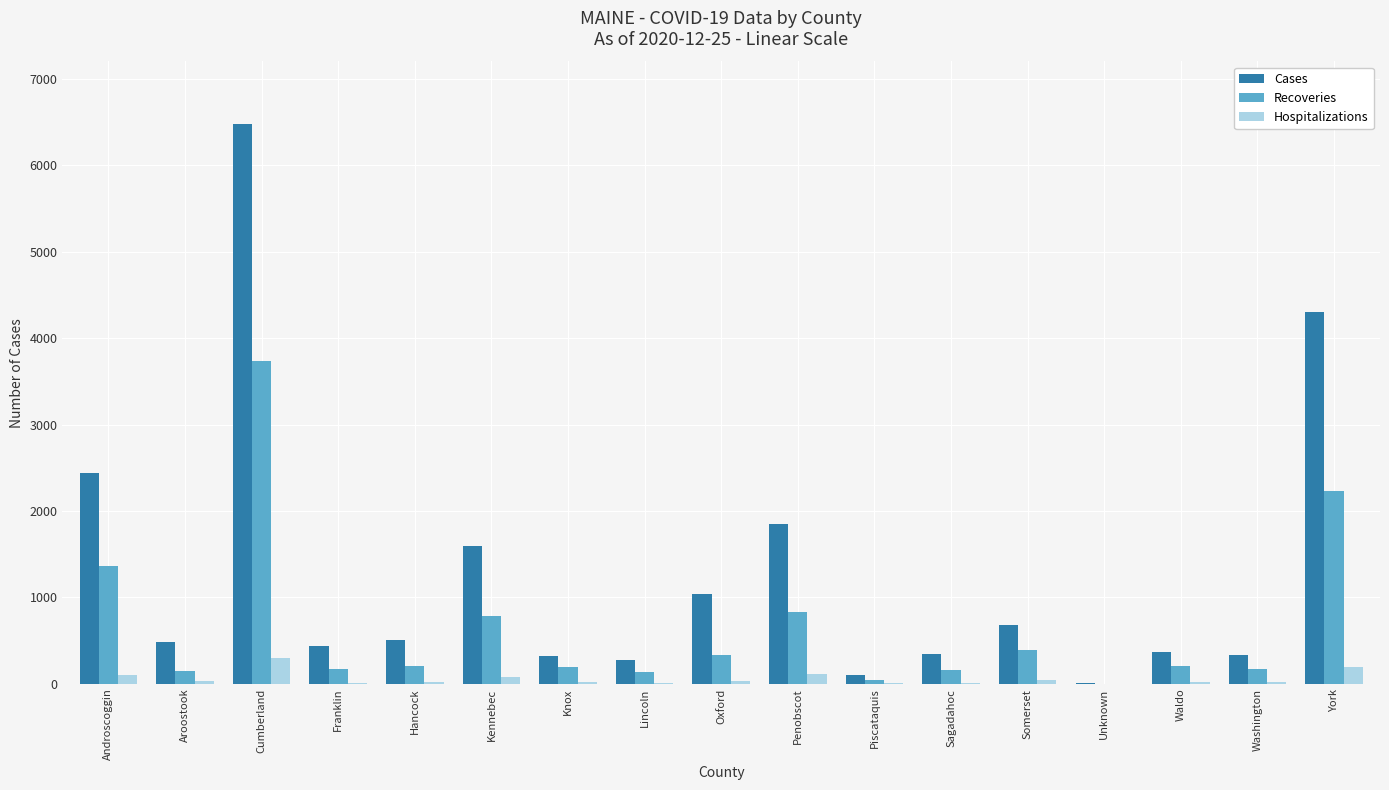

What is the maximum value for Cases?

6472